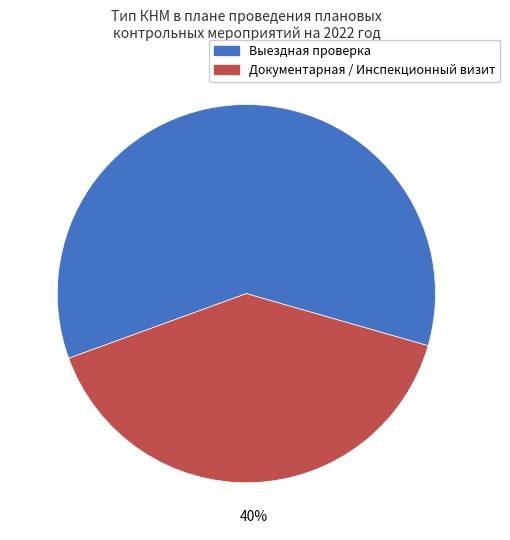

How many slices are in this pie chart?

2